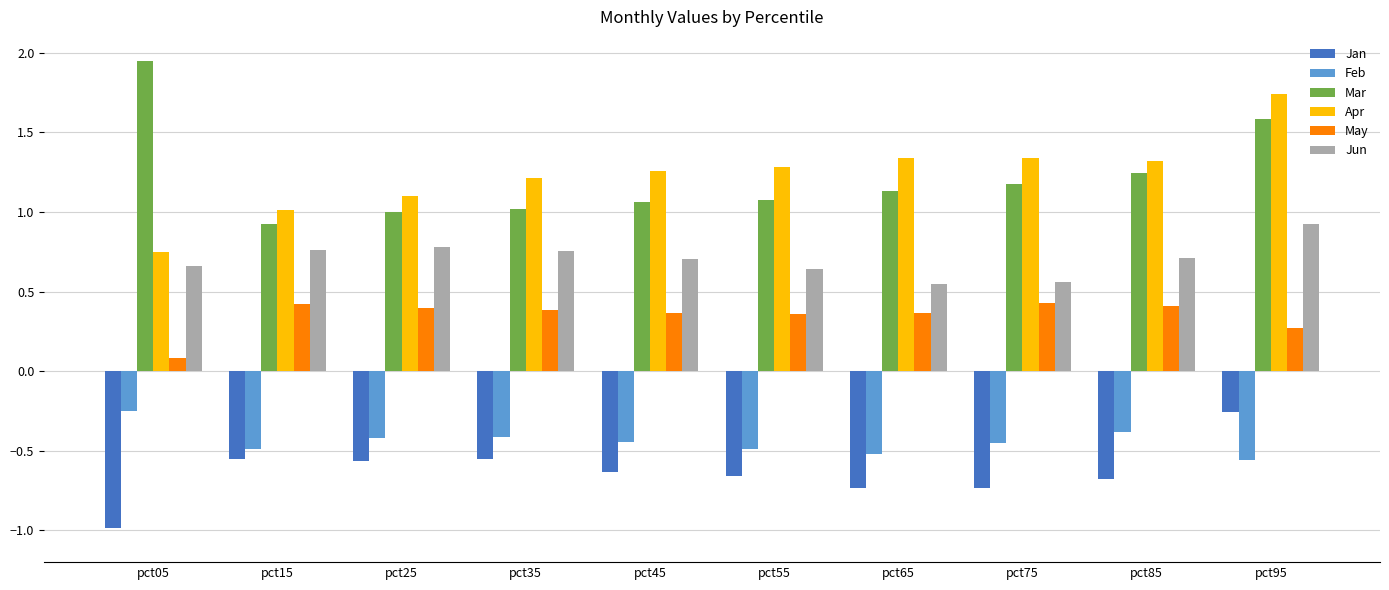

What is the sum of all Apr values?

12.3